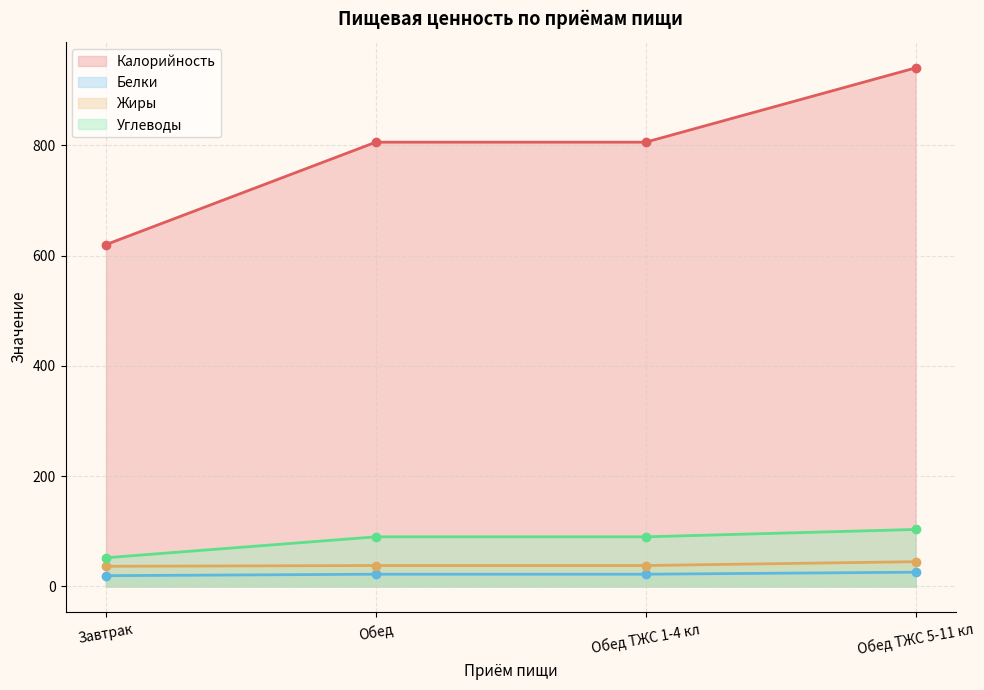

Read the Белки value at Обед ТЖС 5-11 кл.

25.9